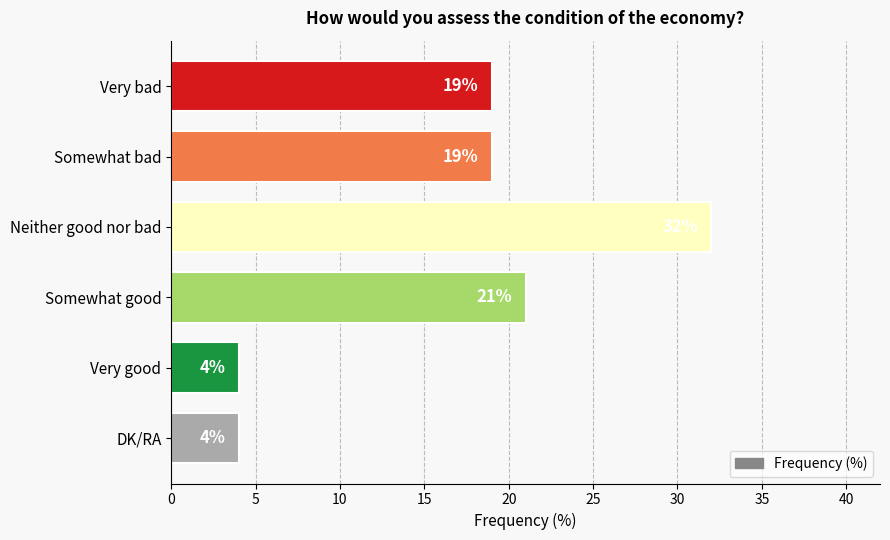

What is the greatest value displayed?

32